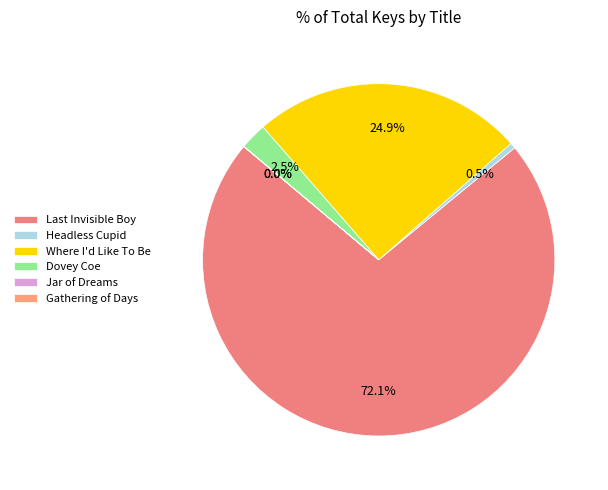

Which slice is the largest?

Last Invisible Boy